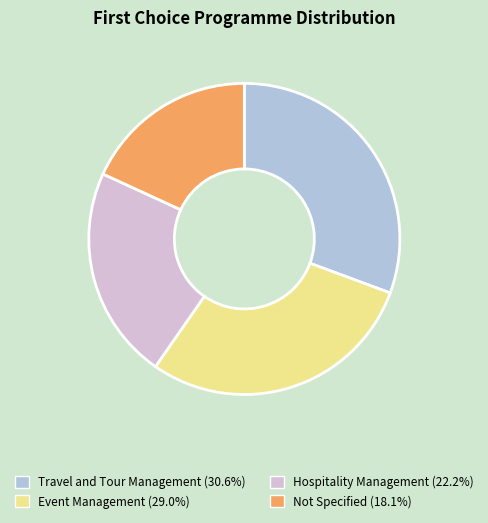

Does any single category account for the majority?

No